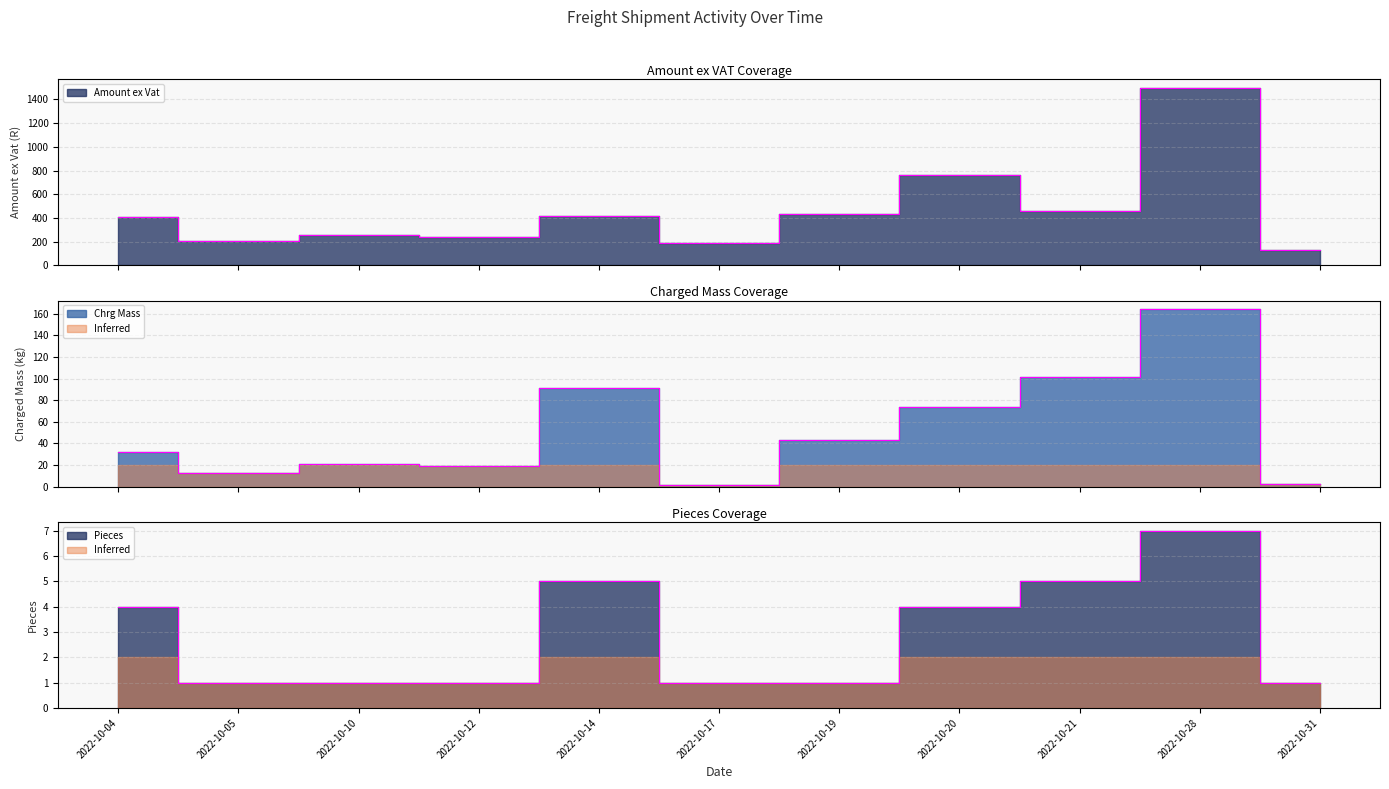

List the labels in order of Chrg Mass value, largest first.

2022-10-28, 2022-10-21, 2022-10-14, 2022-10-20, 2022-10-19, 2022-10-04, 2022-10-10, 2022-10-12, 2022-10-05, 2022-10-31, 2022-10-17